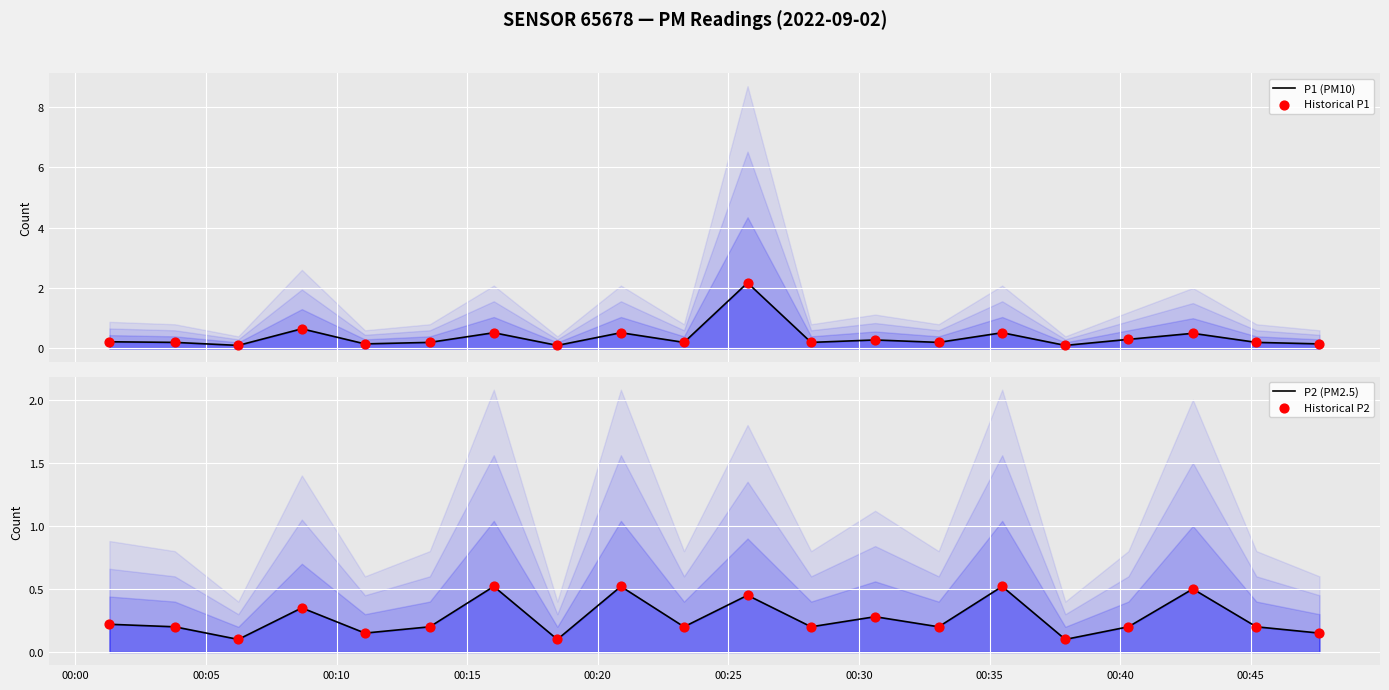

Which series has the widest spread of Y values?

P1 (PM10)